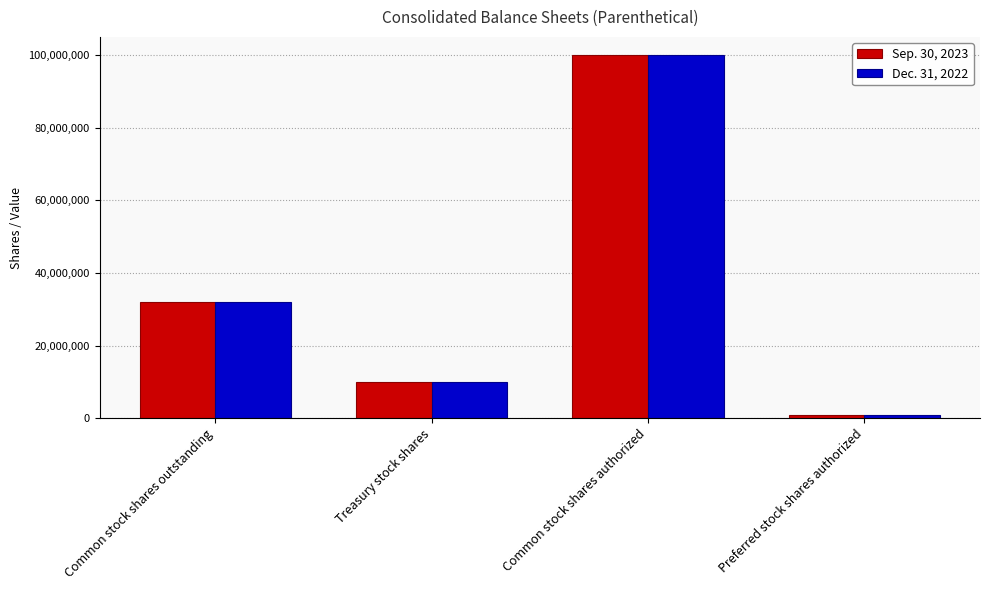

What is the lowest value of the Sep. 30, 2023 series?

1000000